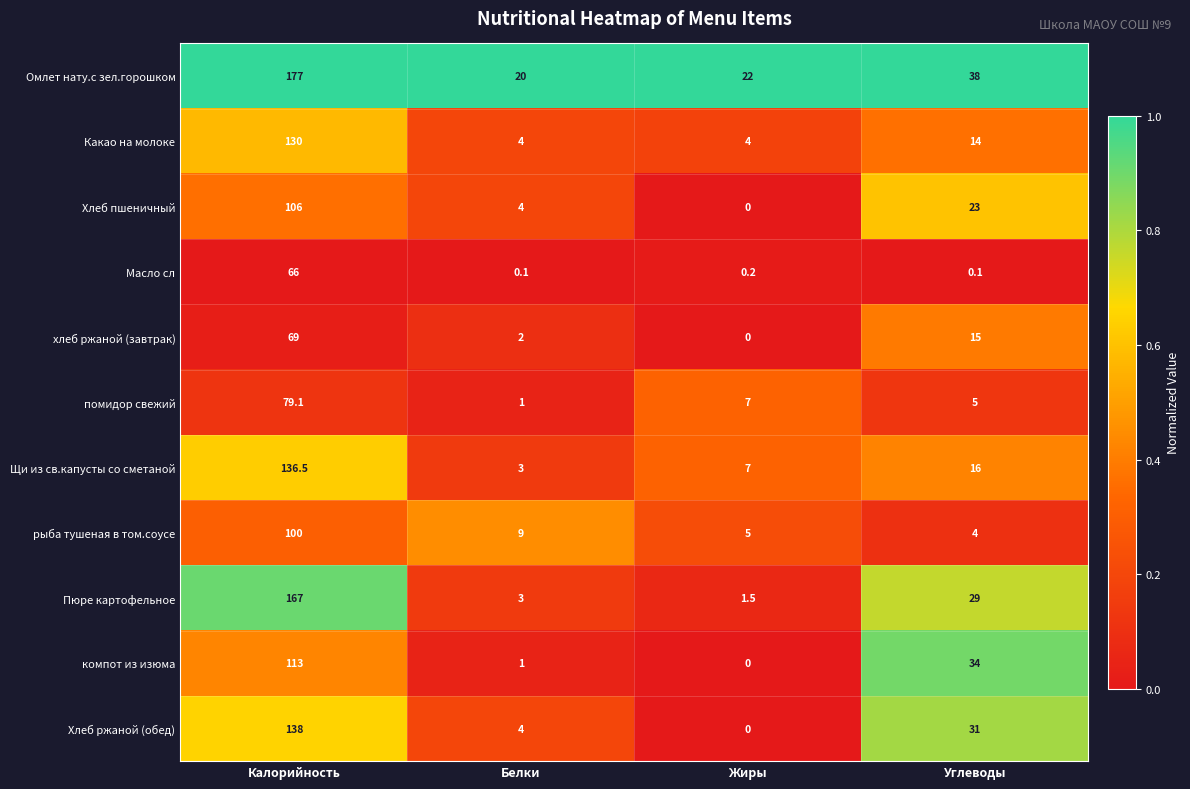

Between Жиры and Углеводы, which series saw the biggest shift?

компот из изюма